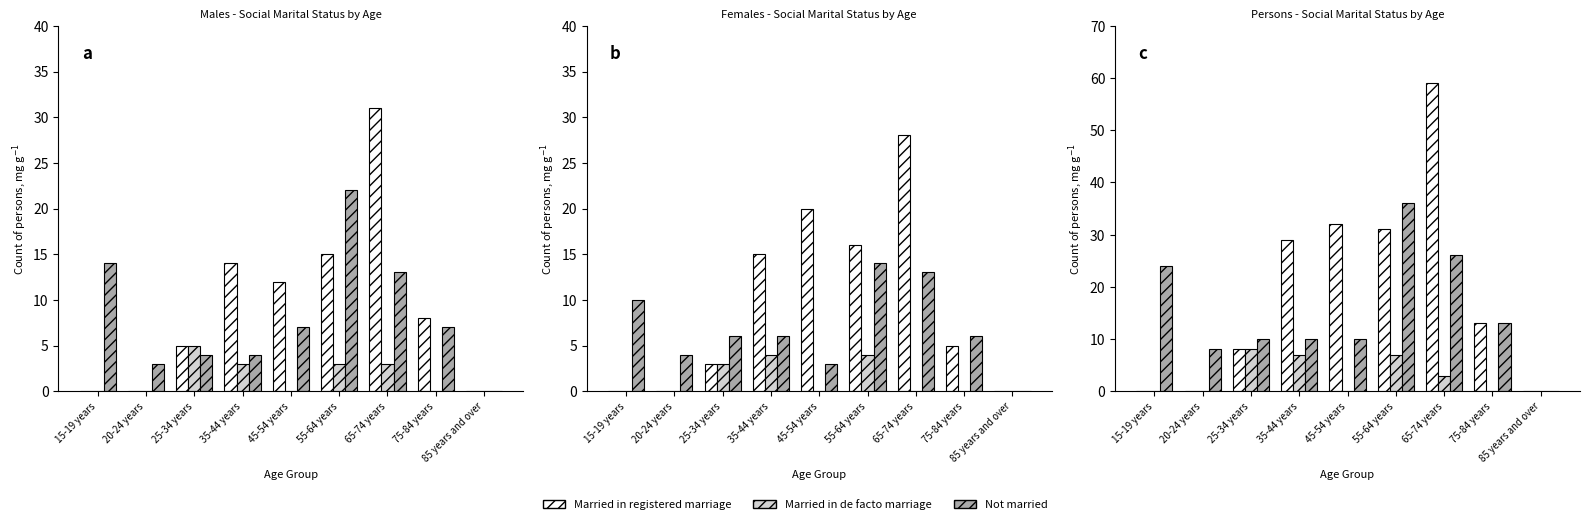

What are all the series names shown in the legend?

Married in registered marriage, Married in de facto marriage, Not married